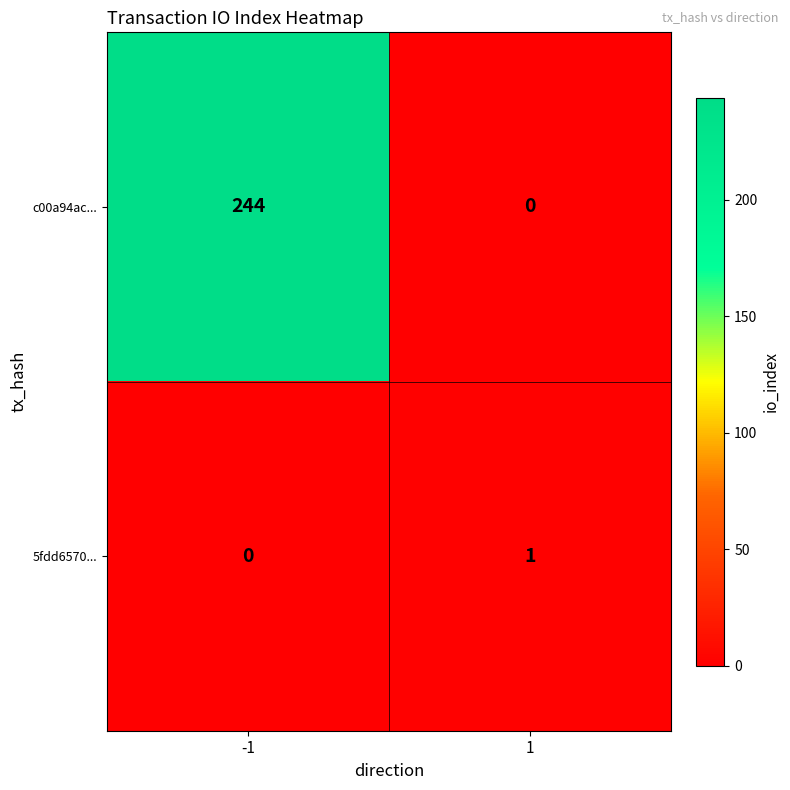

What is the average value of the c00a94ac... series?

122